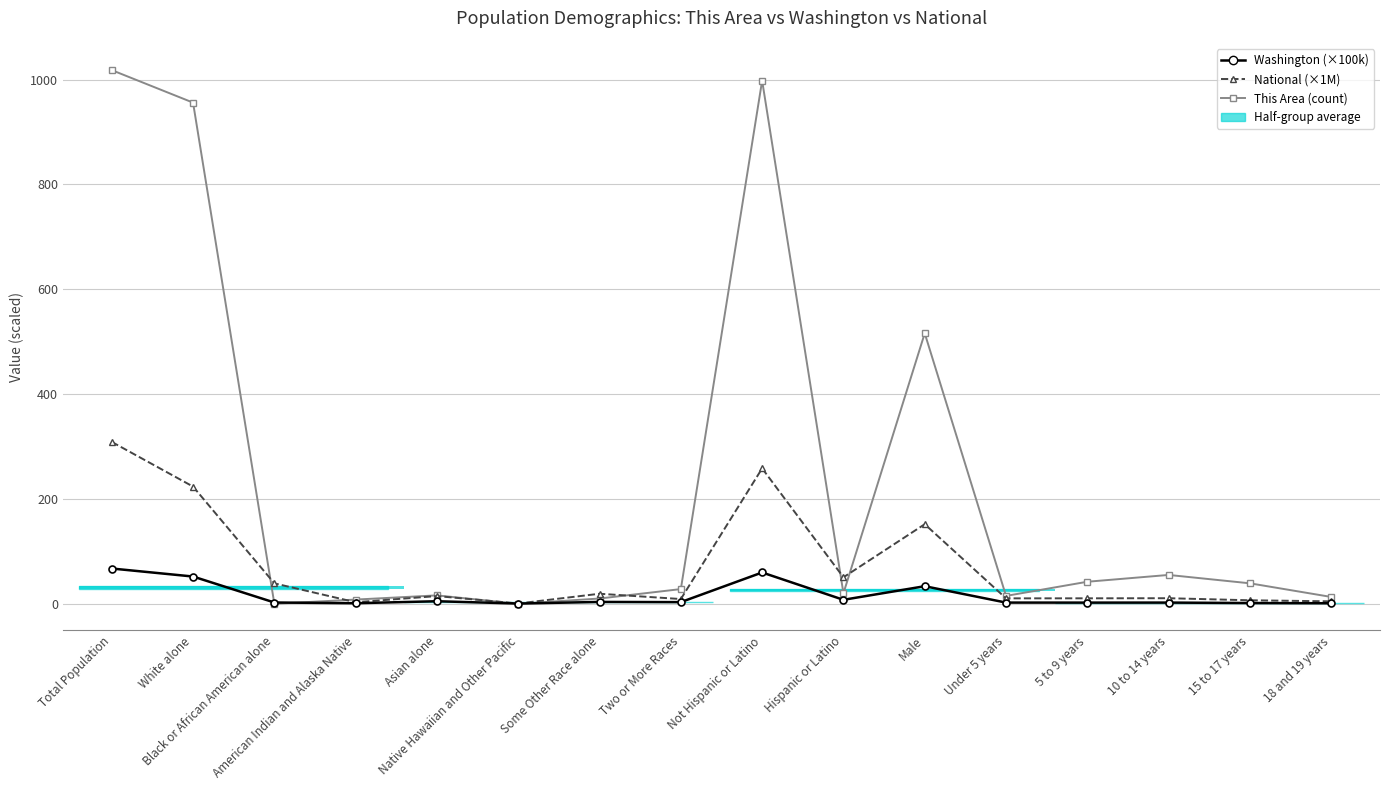

At which label does Washington (×100k) reach its minimum?

Native Hawaiian and Other Pacific